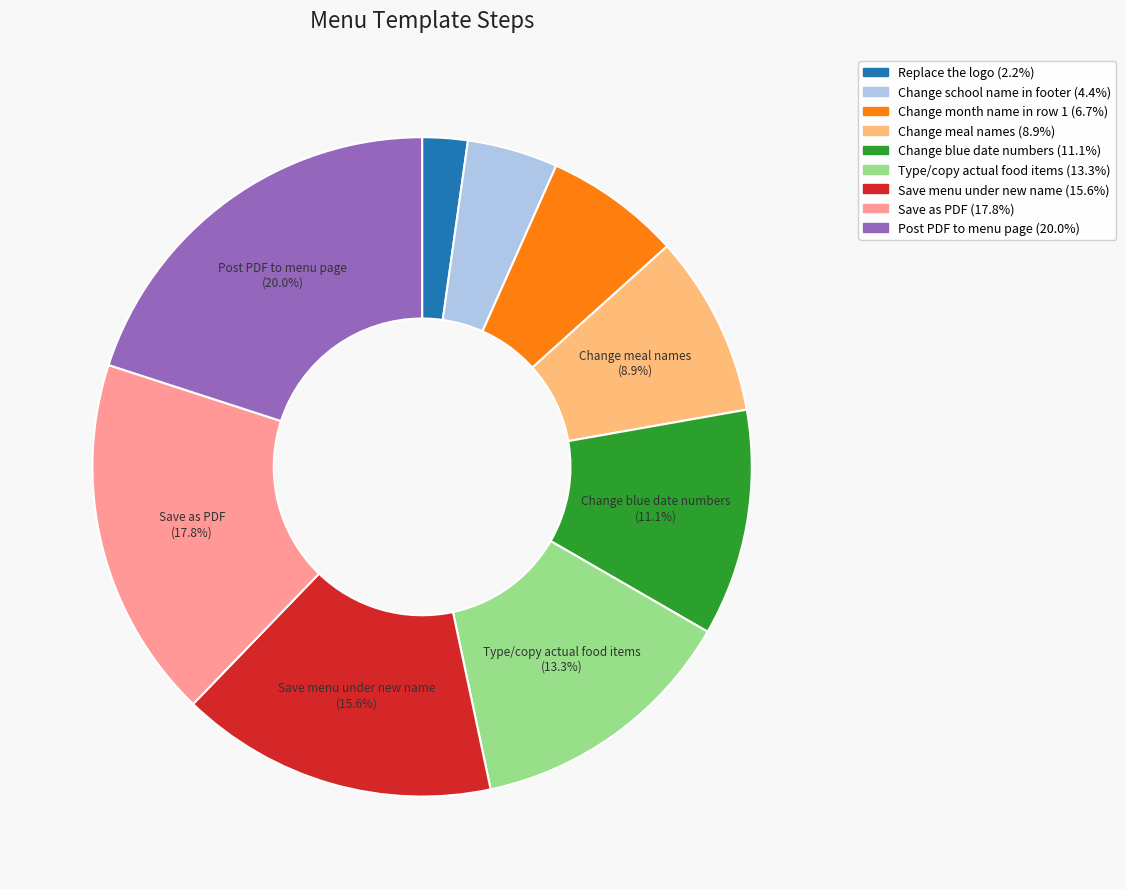

To the nearest percent, what portion does Post PDF to menu page represent?

20%